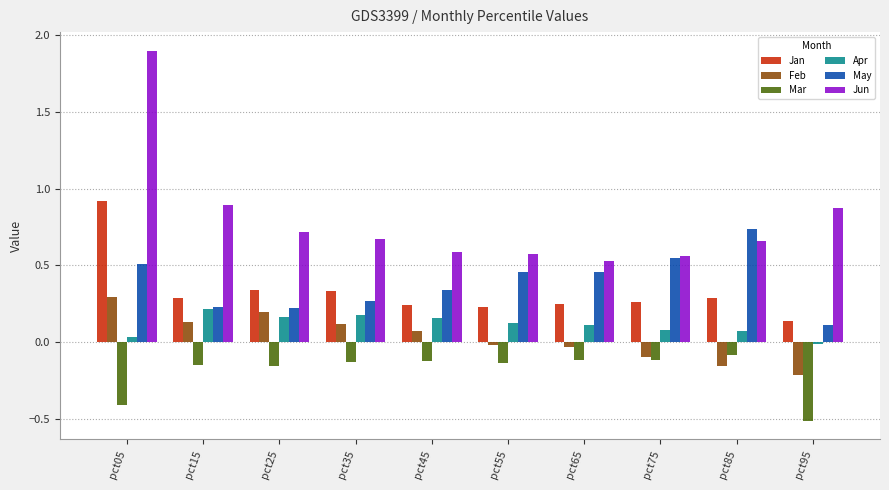

What is the smallest value displayed?

-0.5